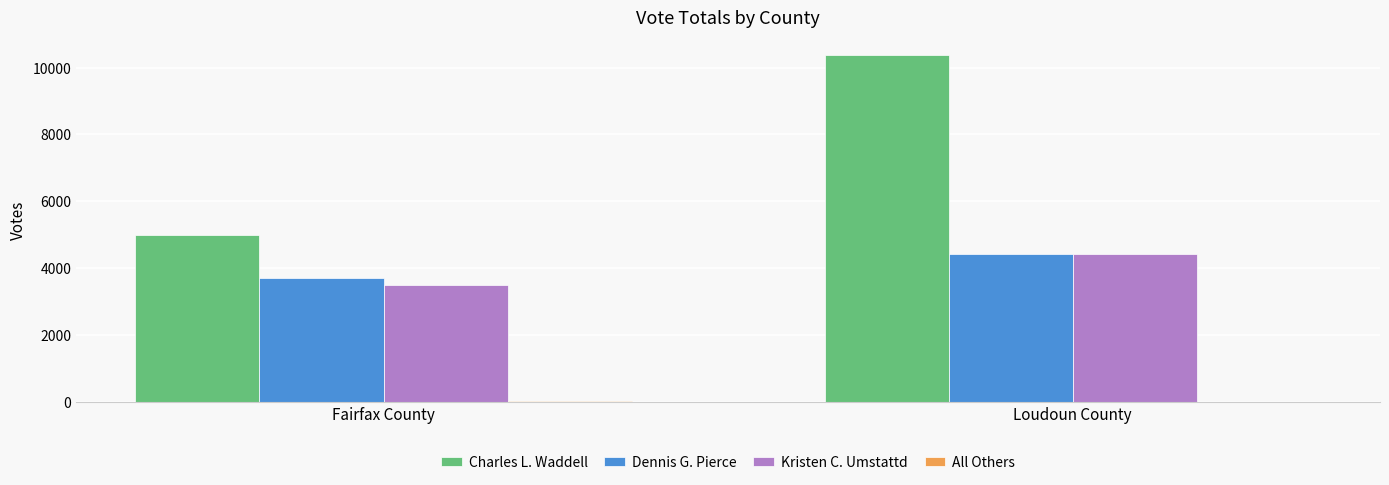

Which series changed the most between Fairfax County and Loudoun County?

Charles L. Waddell